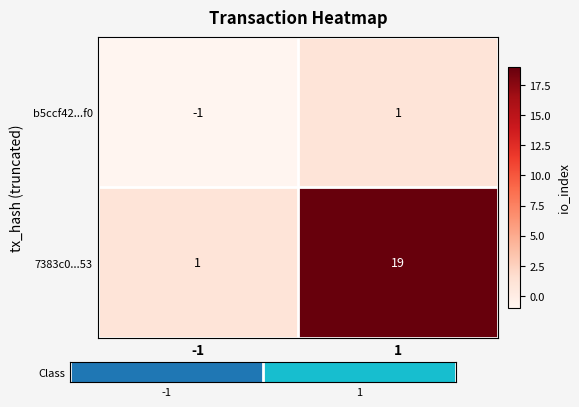

Is the value of 7383c0...53 at 1 greater than the value of b5ccf42...f0 at 1?

Yes